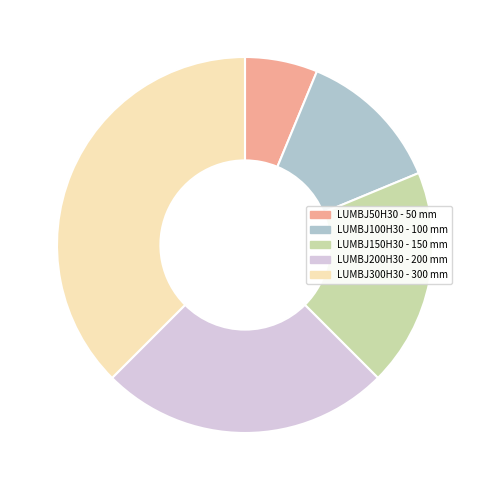

Which slice is the smallest?

LUMBJ50H30